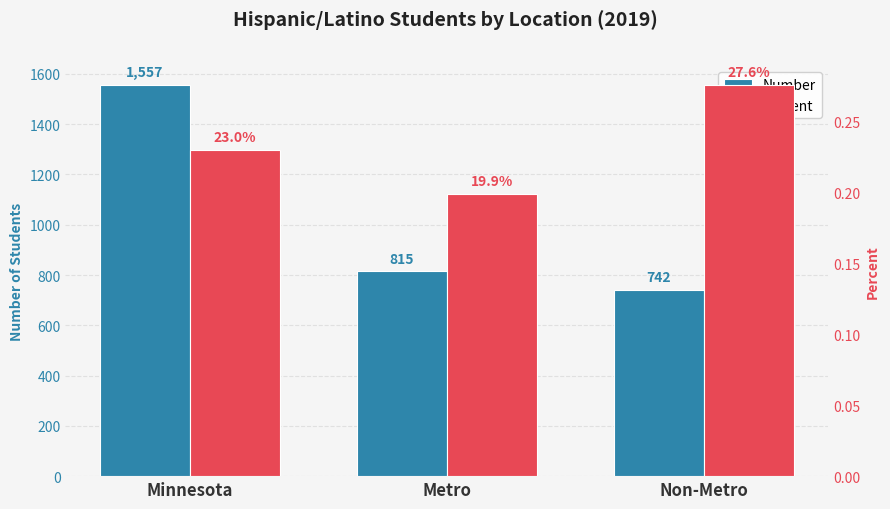

List the series in order of their overall mean, highest first.

Number, Percent